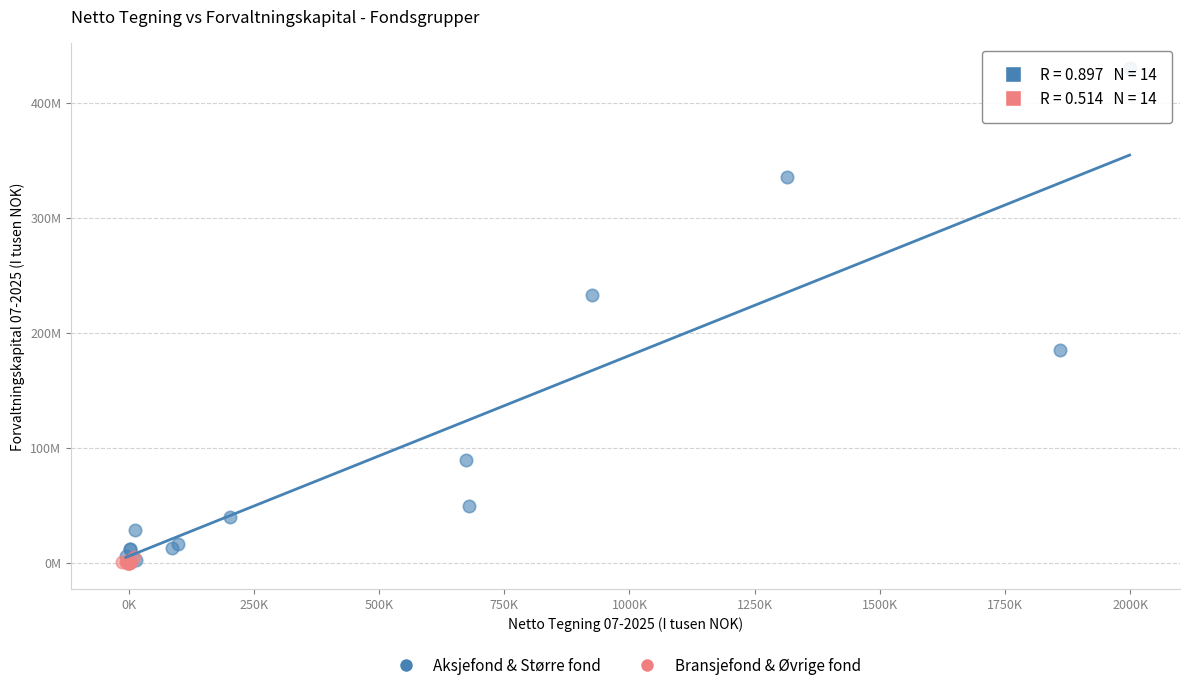

What are all the series names shown in the legend?

Aksjefond & Større fond, Bransjefond & Øvrige fond